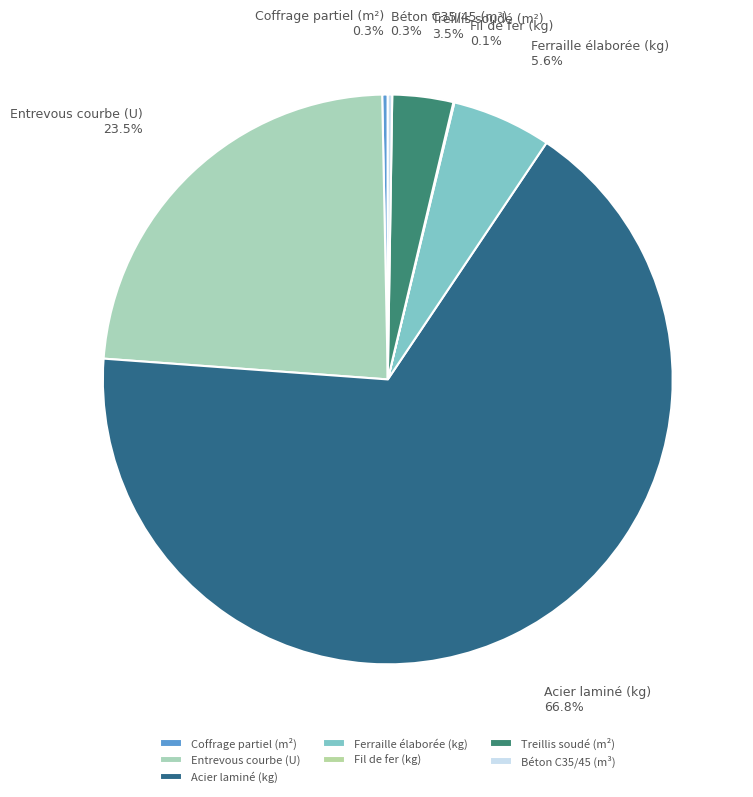

Is Entrevous courbe (U) the majority of the pie?

No